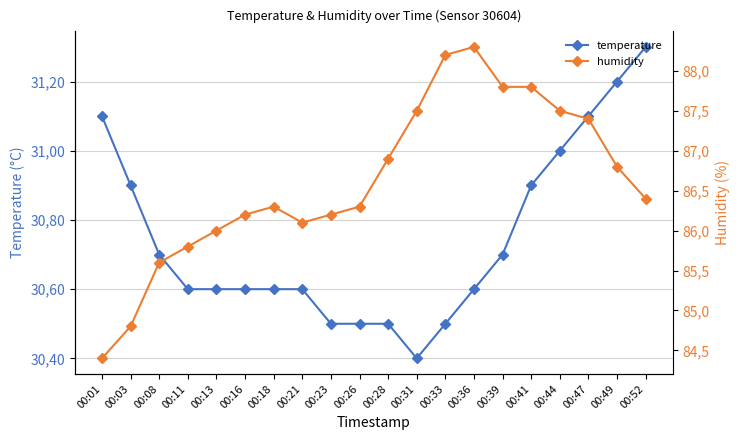

What is the value of the humidity point at the 13th from the left?

88.2